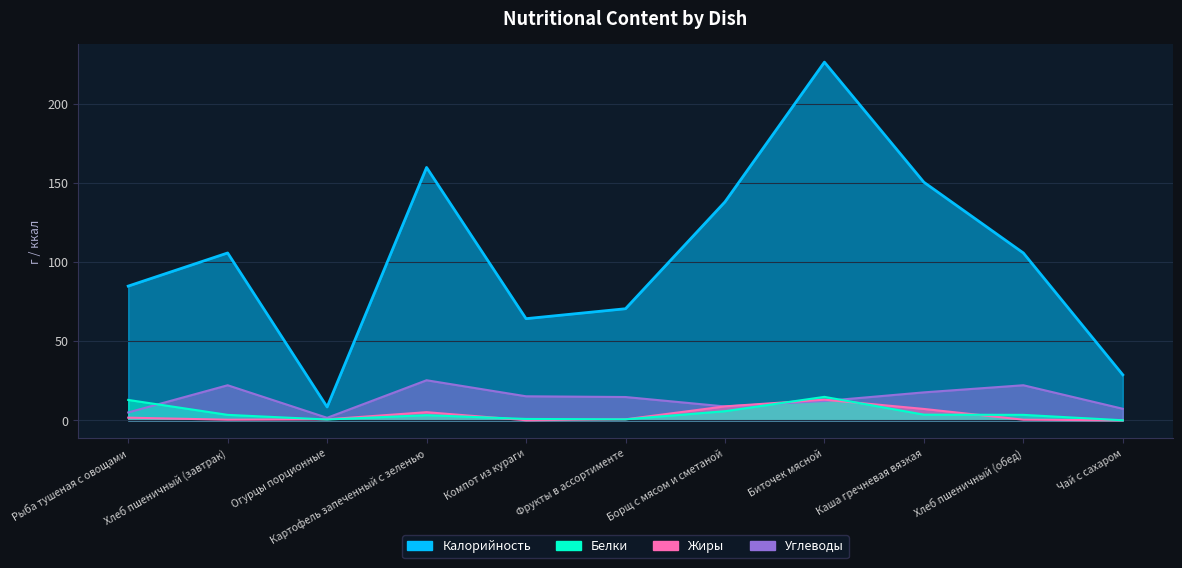

What is the label of the 5th point from the right?

Борщ с мясом и сметаной